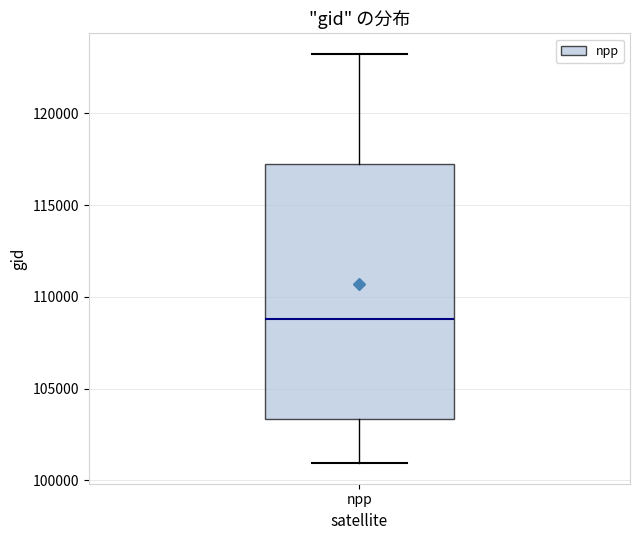

Transcribe this box plot: give where the median line is, the range the box spans, and where the two whiskers end, as read against the y-axis. The values are not printed on the chart, so give them approximately, as read against the axis.

median 109000, box 103500 to 117000, whiskers 101000 to 123500